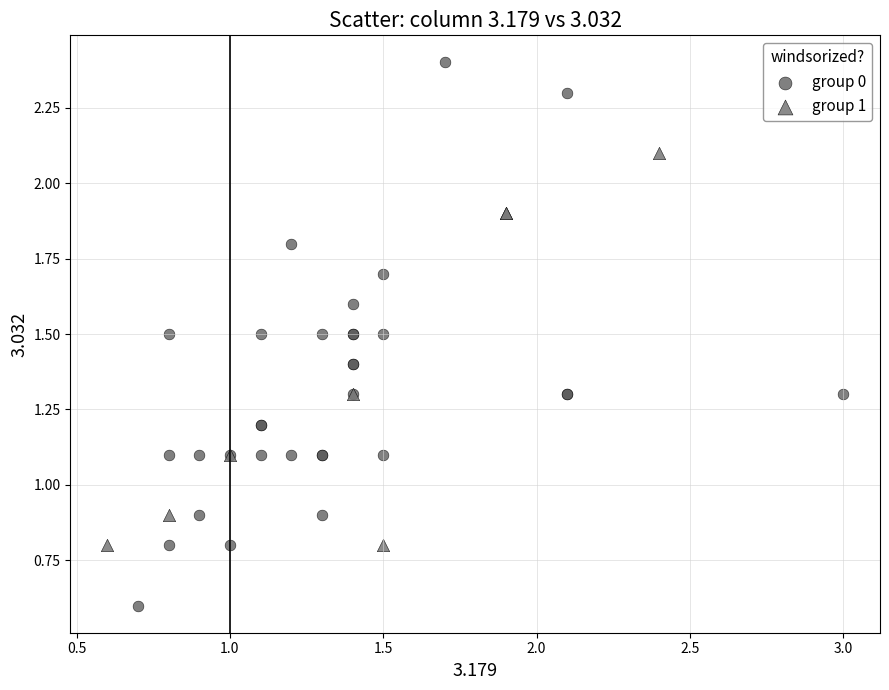

Which series contains the lowest Y value?

group 0